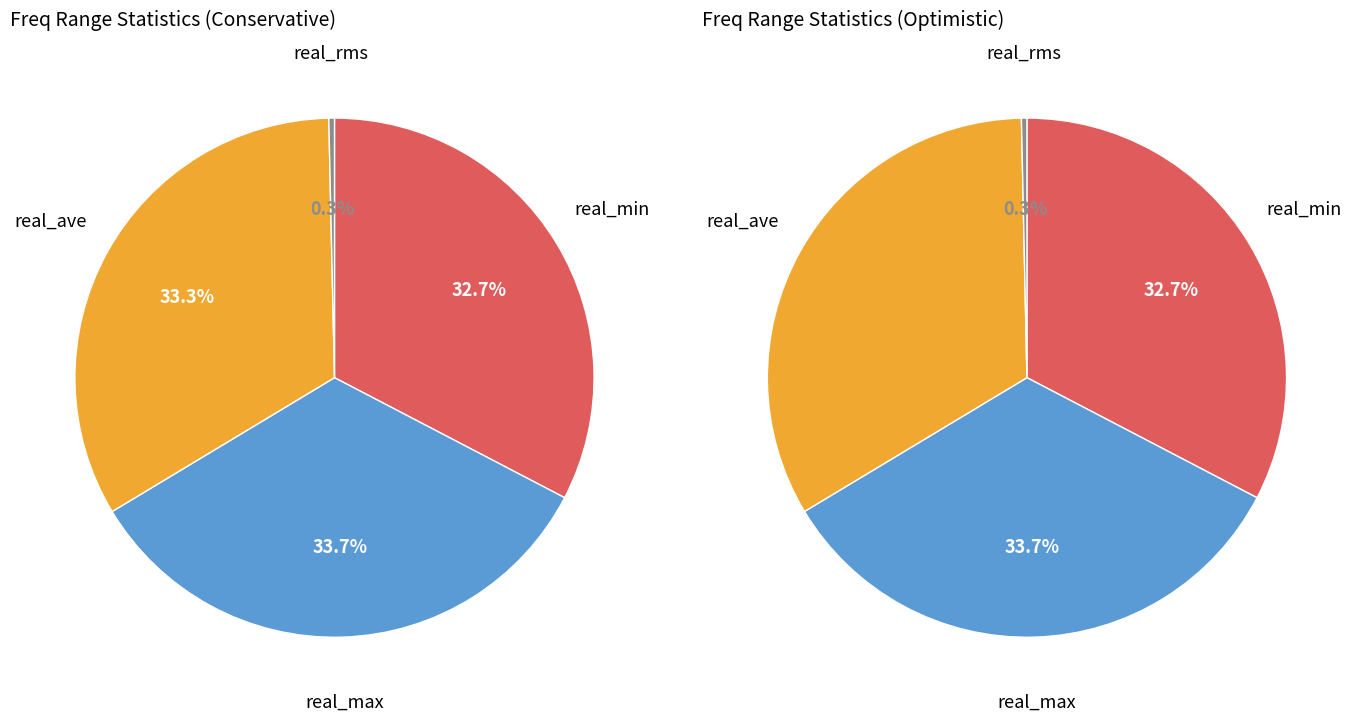

Which series has the widest spread of values?

real_max